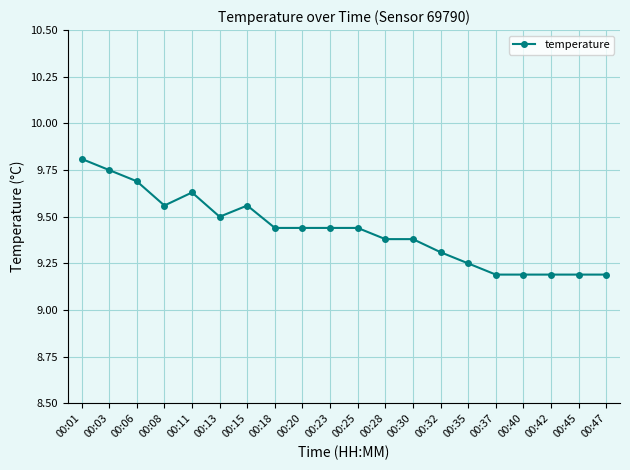

What is the value of the 6th point from the left?

9.5